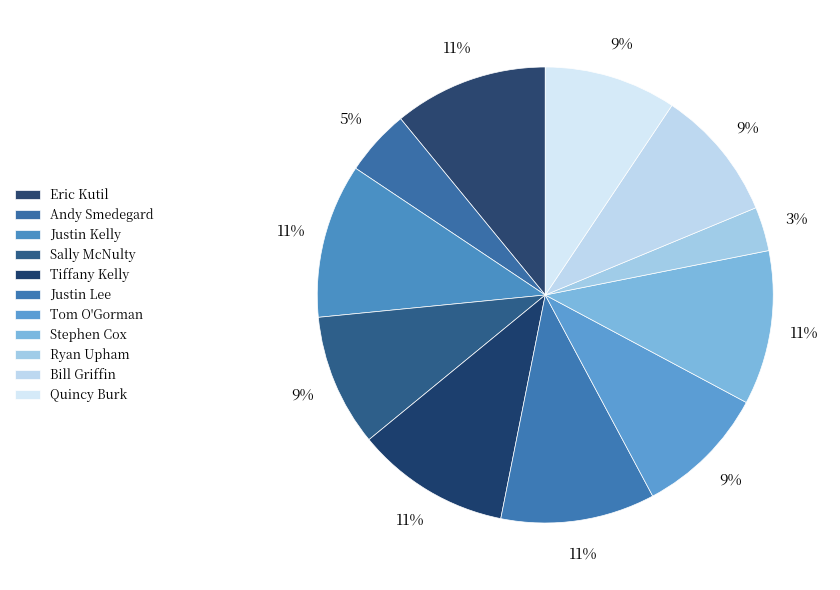

Is it true that Justin Kelly is 11% of the pie?

True